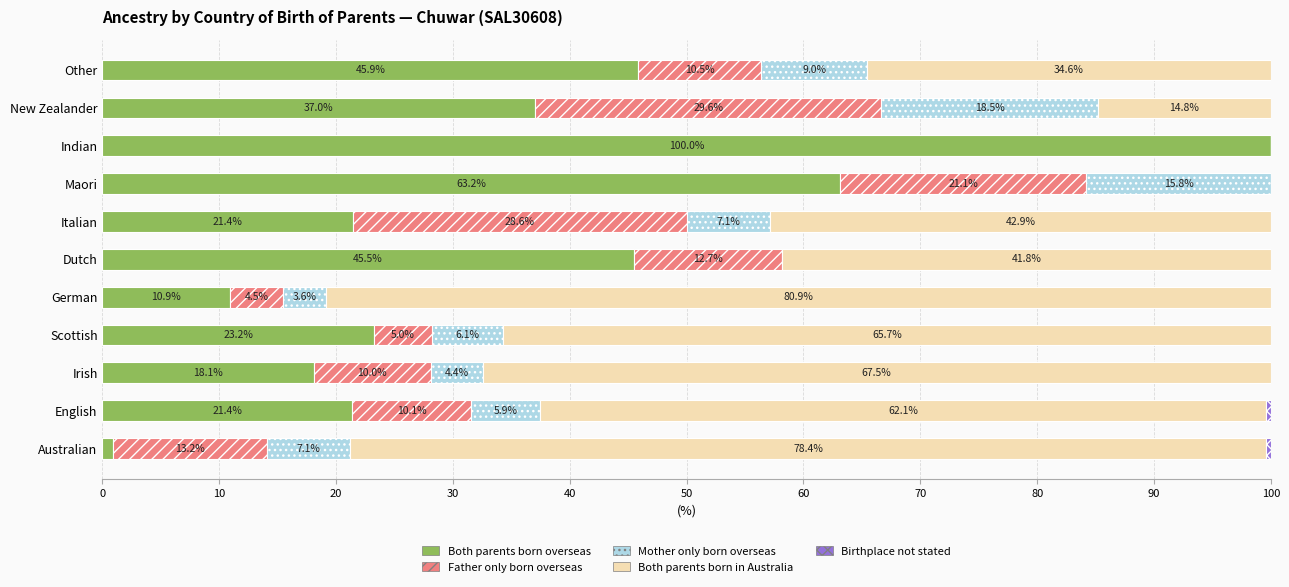

What is the average value of the Both parents born overseas series?

35.2